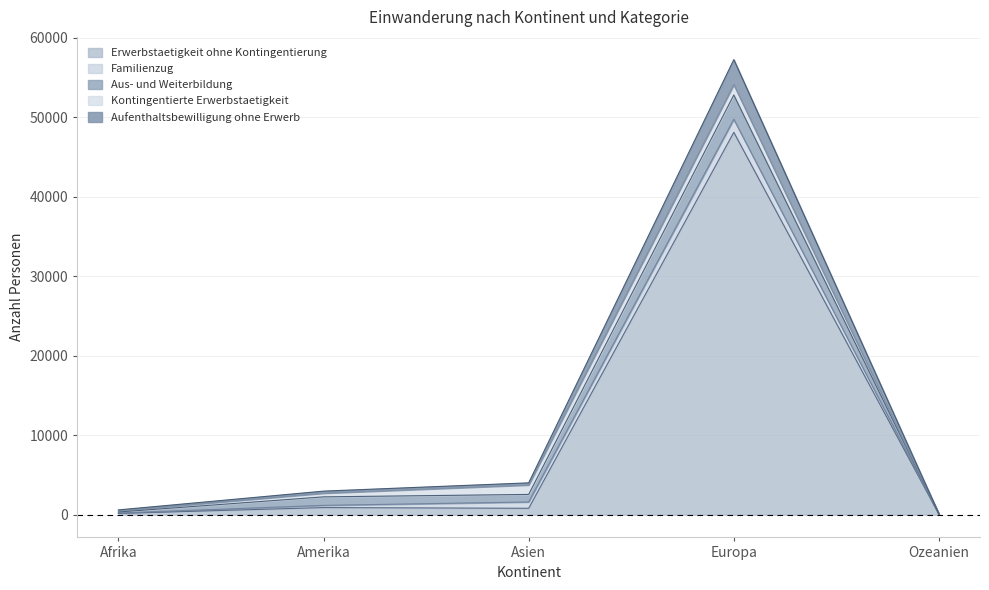

True or false: Familienzug has more than 0 interior local peaks.

True